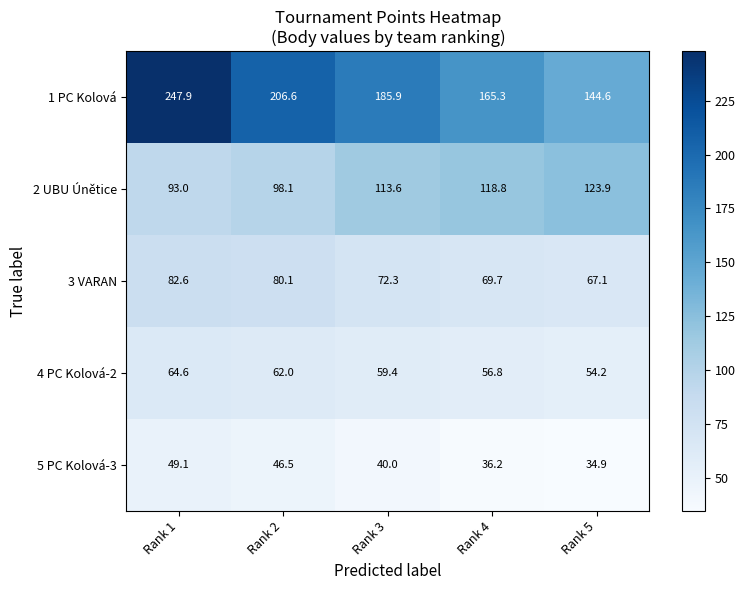

Rank the series by their maximum value, from highest to lowest.

1 PC Kolová, 2 UBU Únětice, 3 VARAN, 4 PC Kolová-2, 5 PC Kolová-3